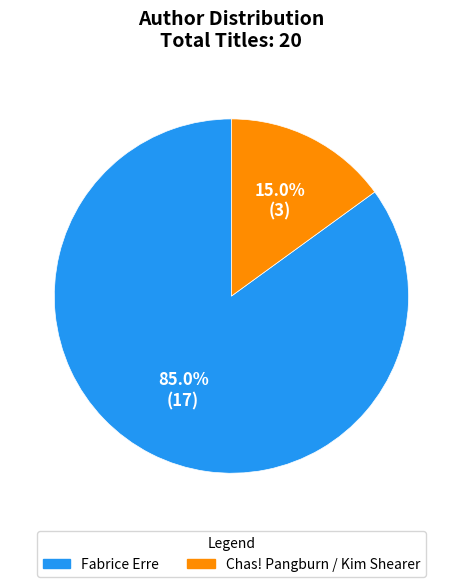

Approximately how many times larger is the value at Fabrice Erre compared to Chas! Pangburn / Kim Shearer?

5.7